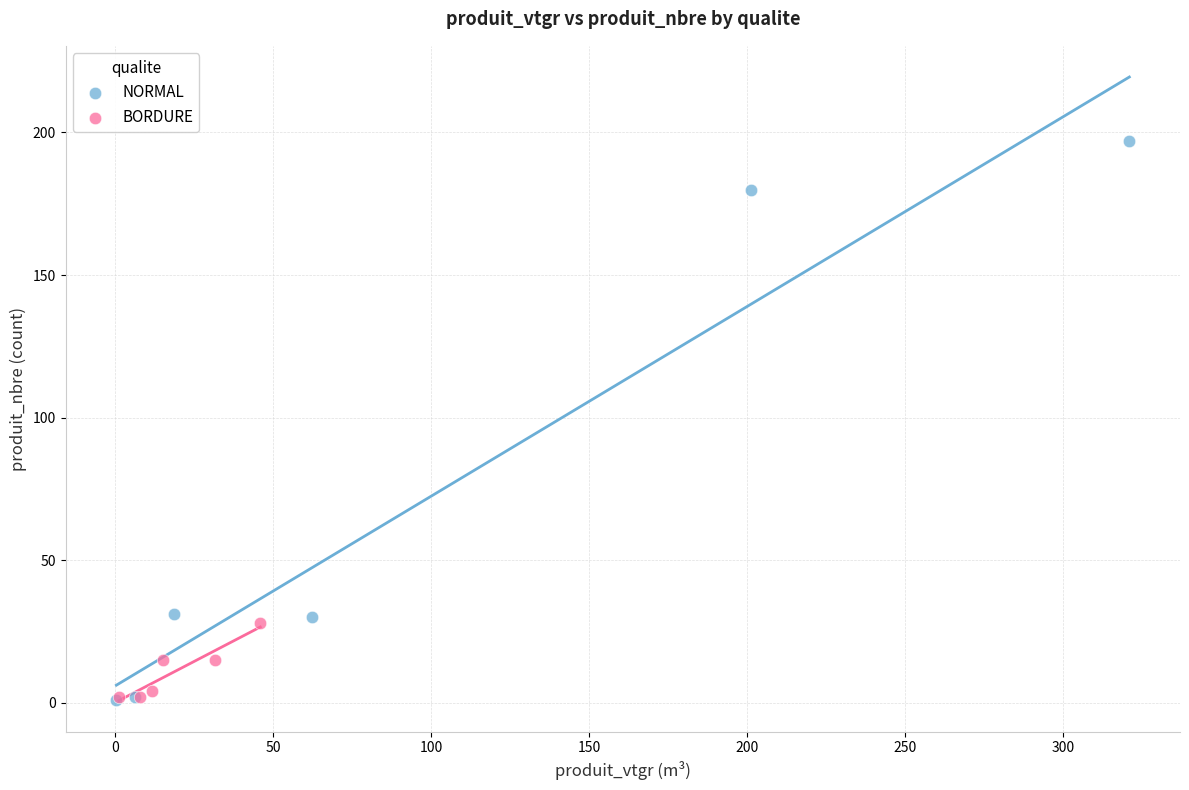

Which series contains the highest Y value?

NORMAL